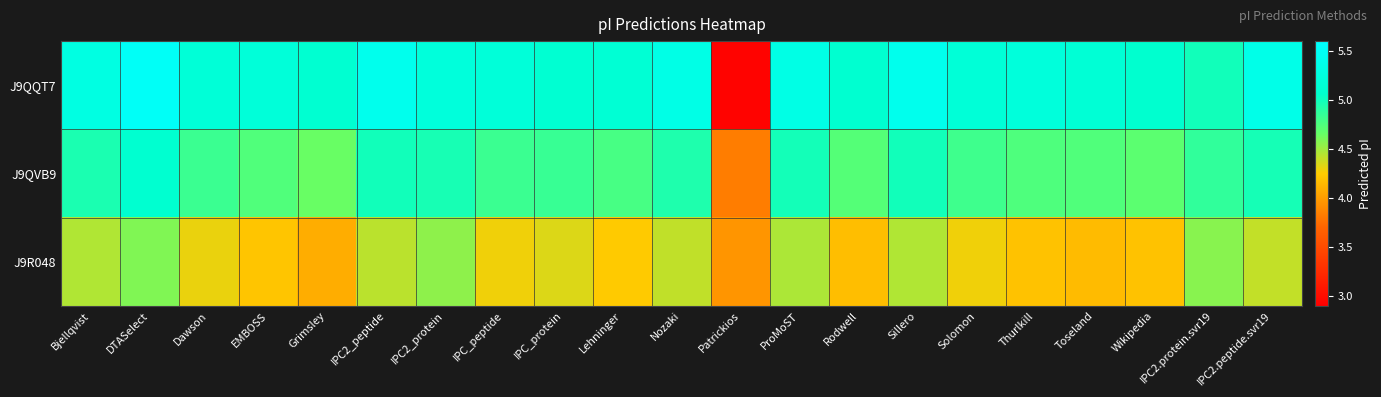

At which category is the sum across all series the highest?

DTASelect